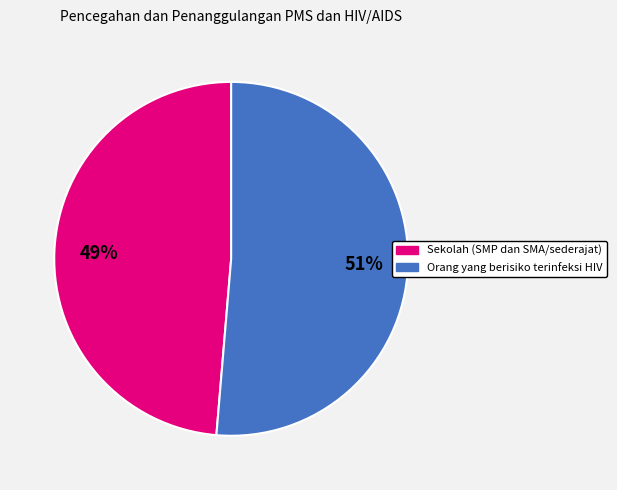

To the nearest percent, what is the average slice percentage?

50%